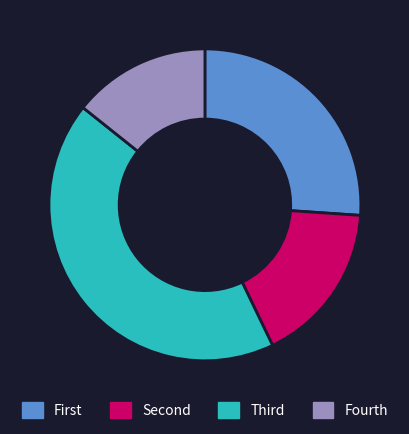

Is there any slice that represents more than half of the pie?

No